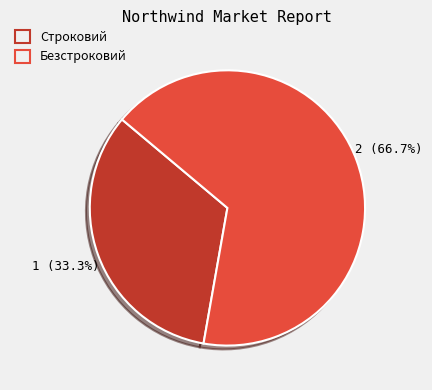

The Безстроковий slice represents 67% of the pie. True or false?

True